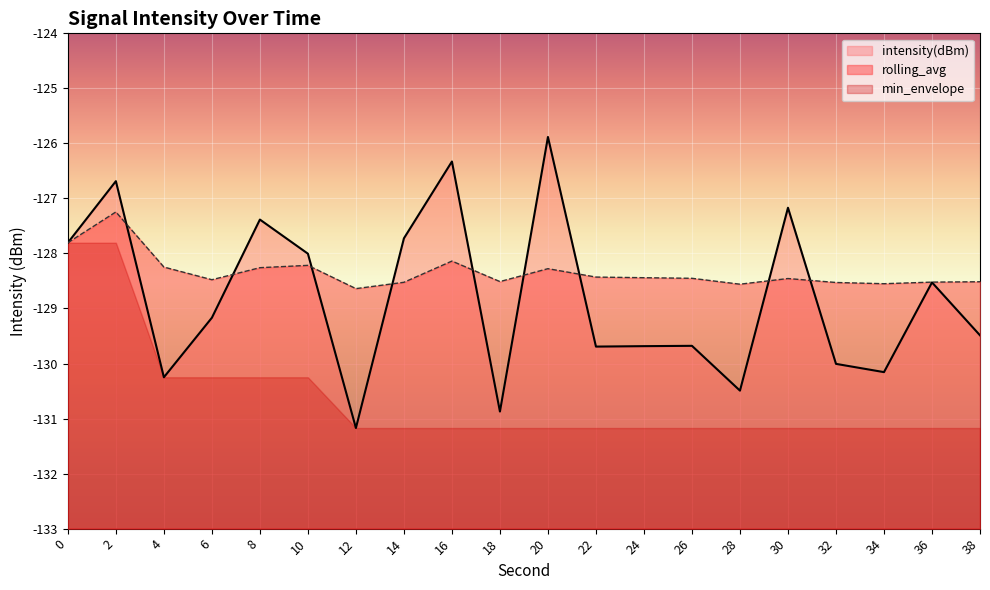

What is the maximum value shown in the chart?

-125.9